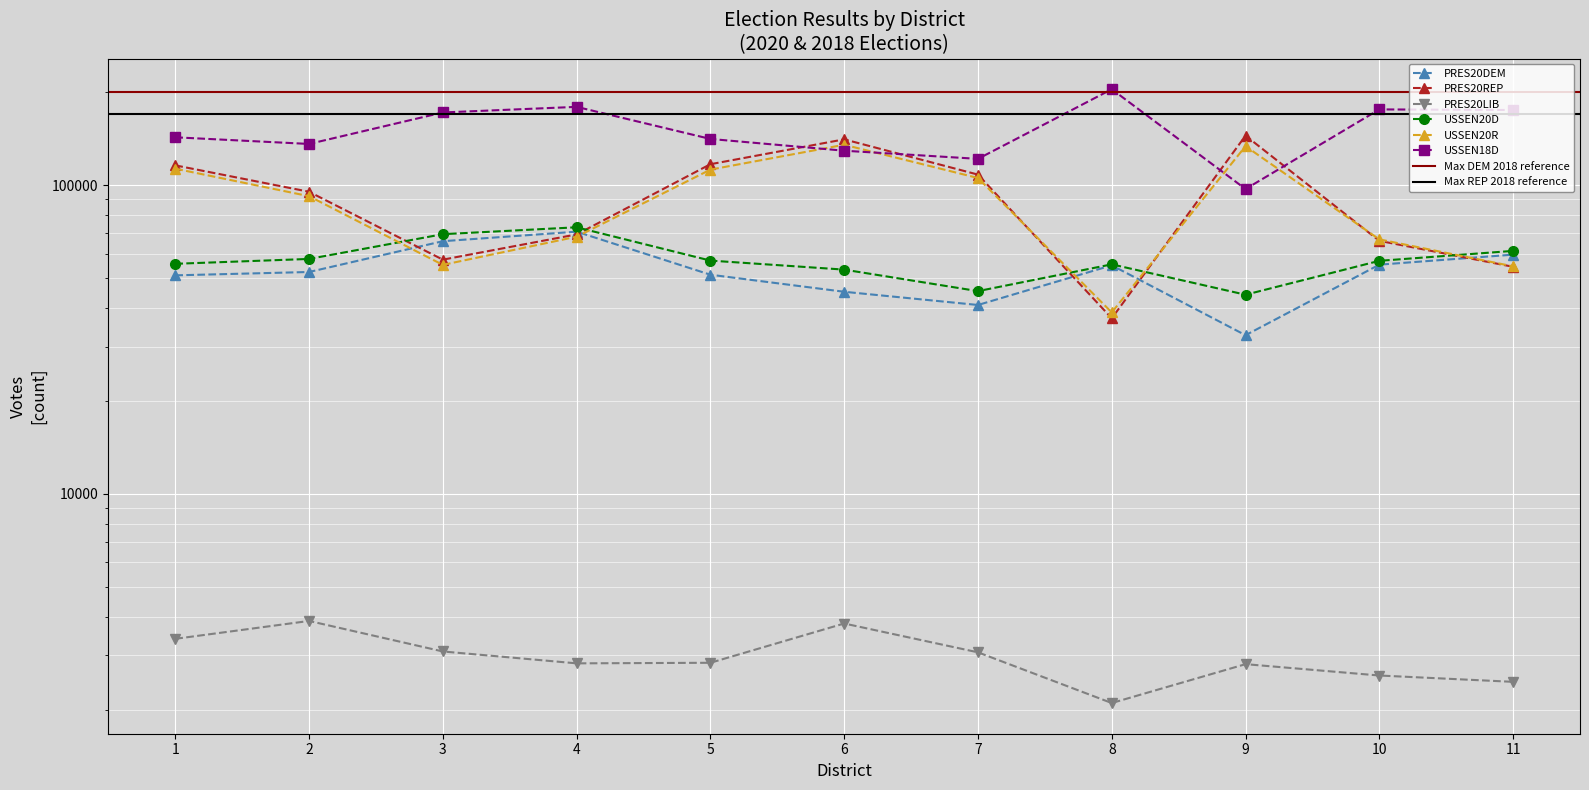

What is the smallest value displayed?

2103